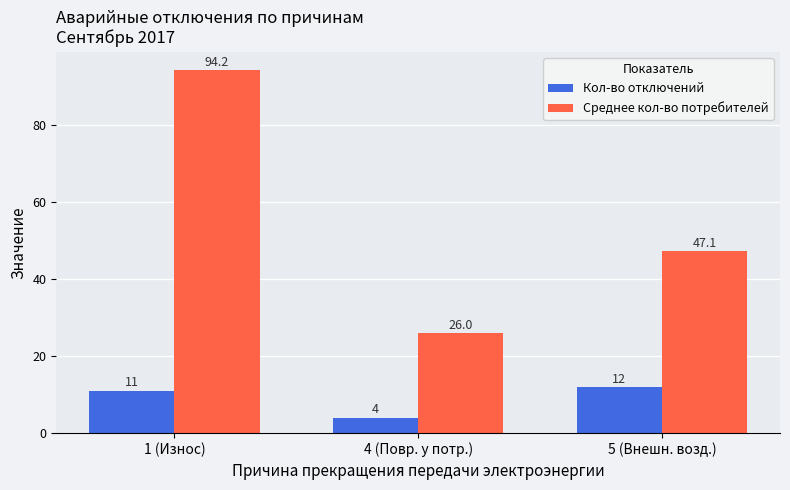

What is the approximate value of Среднее кол-во потребителей at 1 (Износ)?

94.2